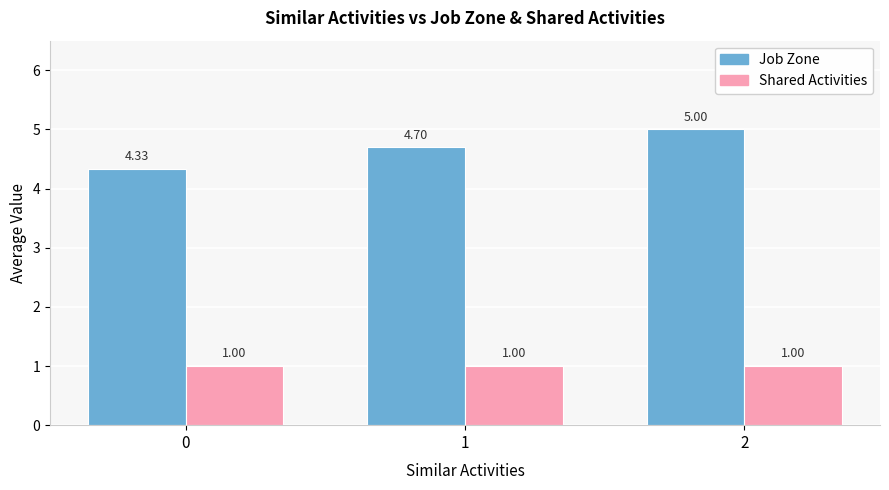

At which category does the chart reach its peak across all series?

2